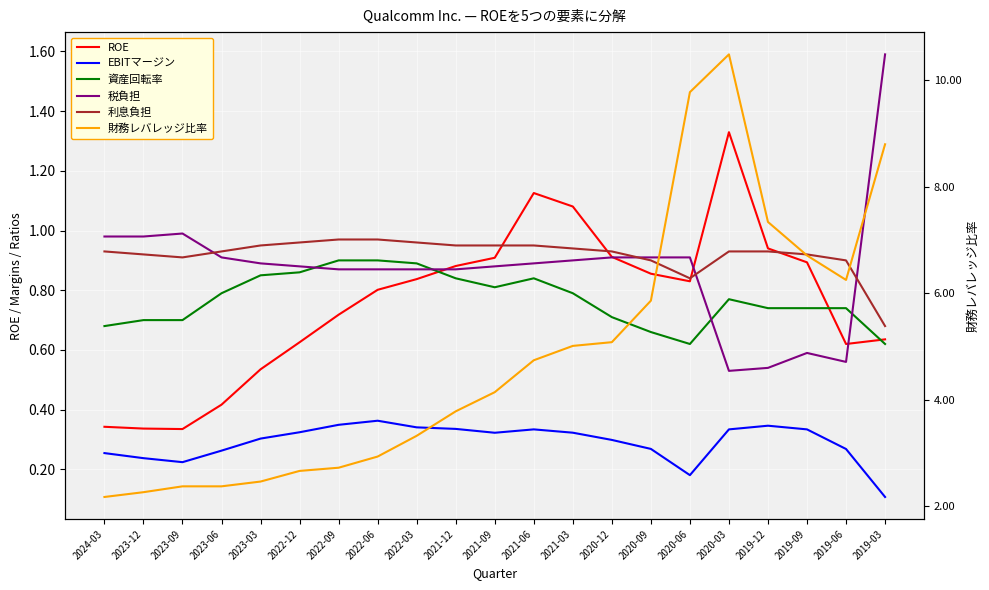

What is the smallest value displayed?

0.1